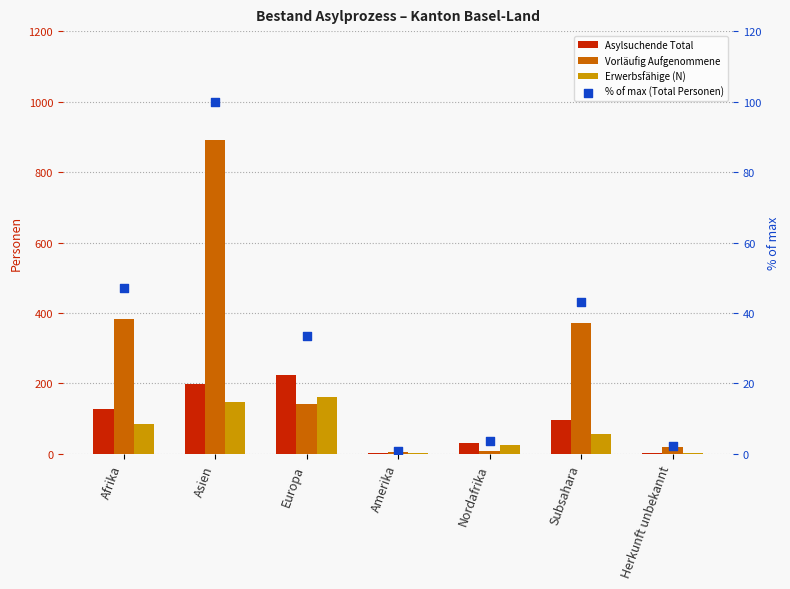

Which series has the largest total across all categories?

Vorläufig Aufgenommene